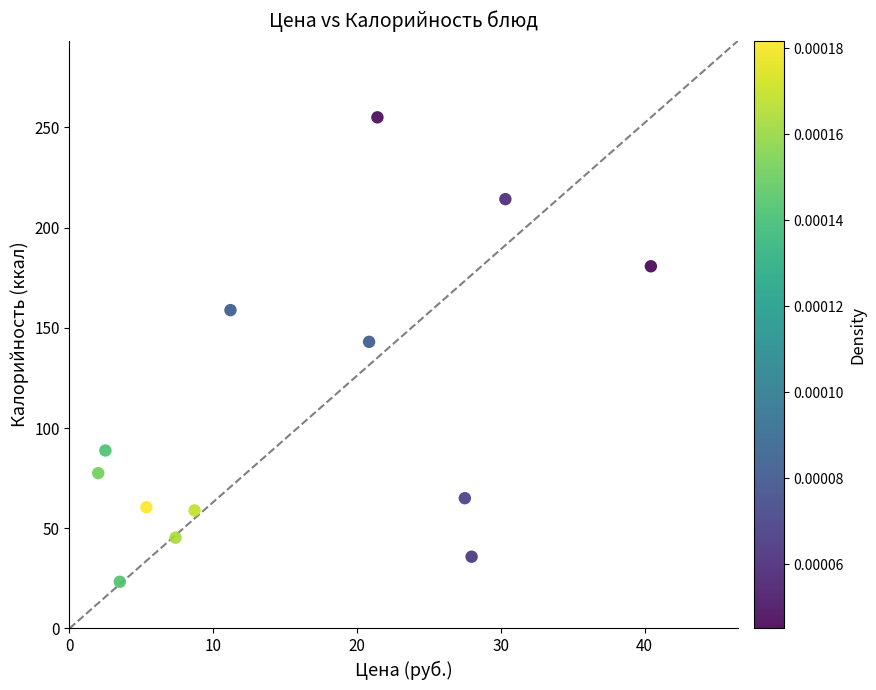

What is the range of Y values (max minus min)?

231.7